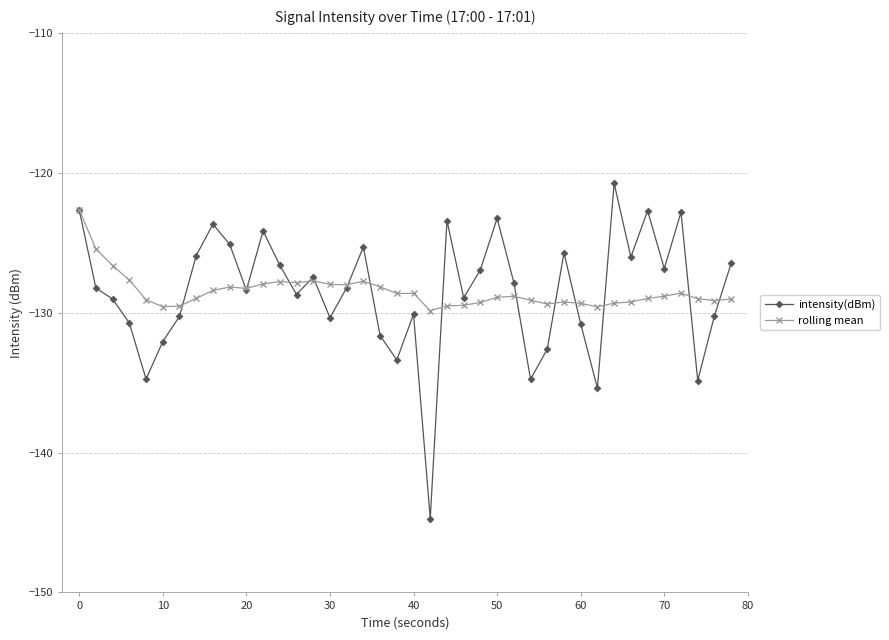

Rank the series by their maximum value, from lowest to highest.

rolling mean, intensity(dBm)